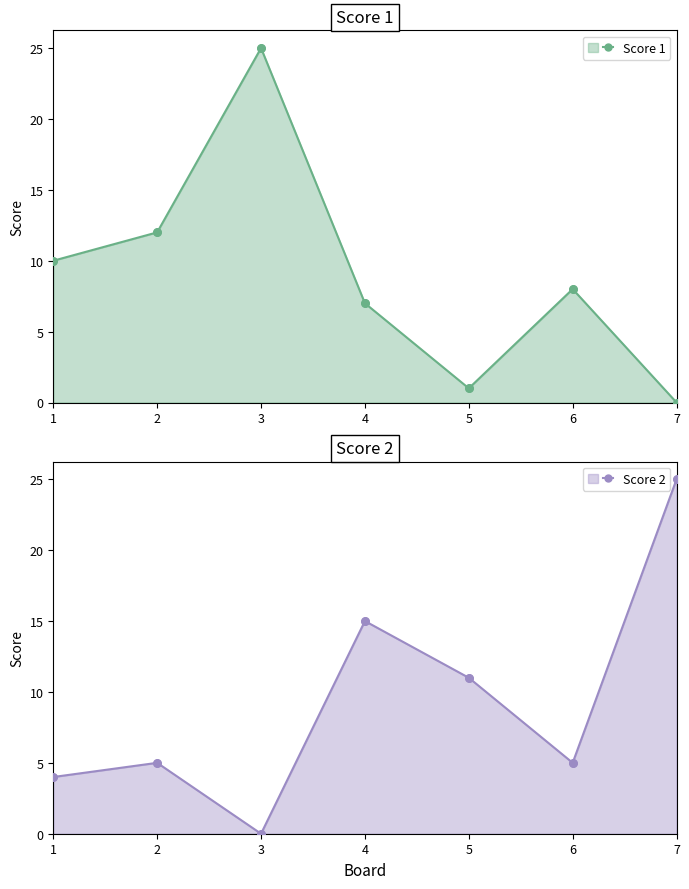

At which category is the sum across all series the highest?

3